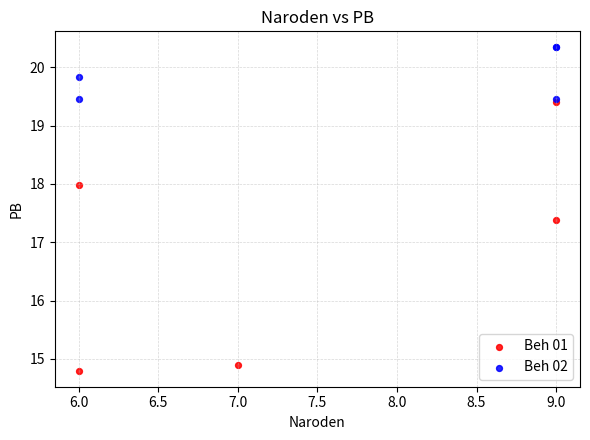

Which series reaches the minimum Y coordinate?

Beh 01